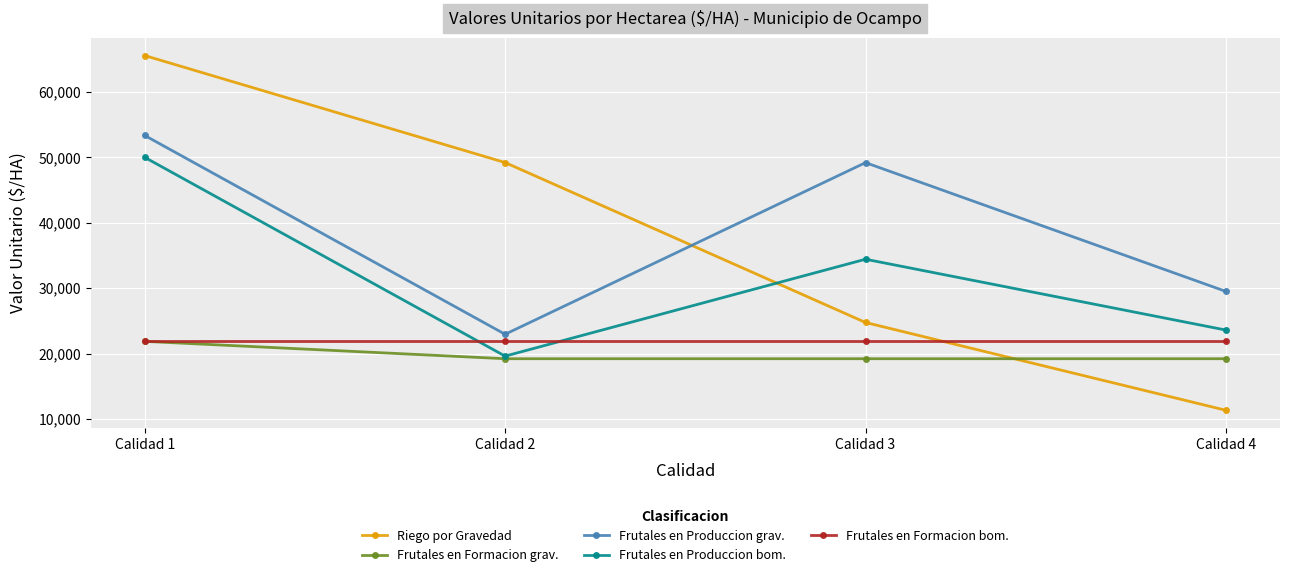

Which series has the widest spread of values?

Riego por Gravedad